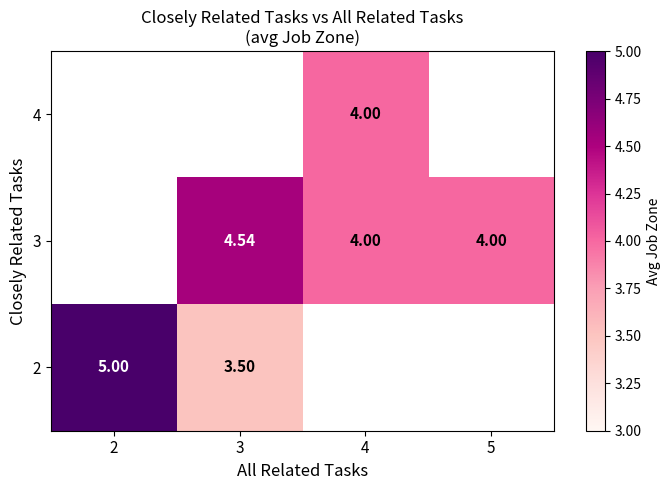

Rank the categories by 4 value from highest to lowest.

2, 3, 4, 5